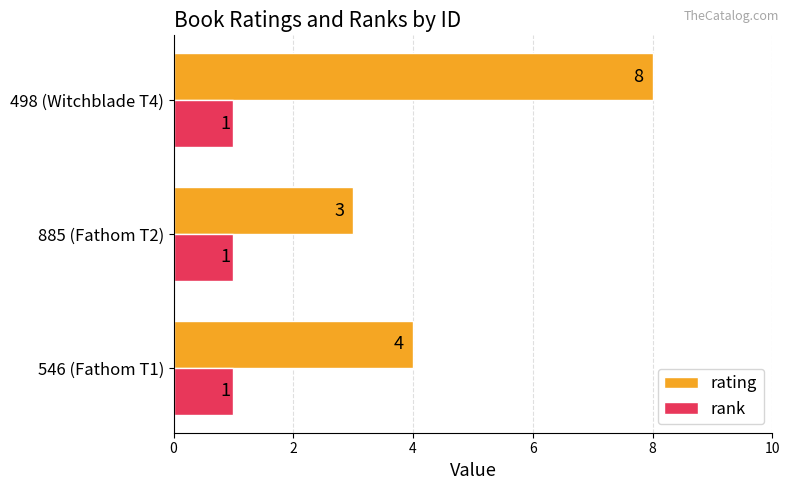

What is the difference between the second highest and minimum values in the rating series?

1